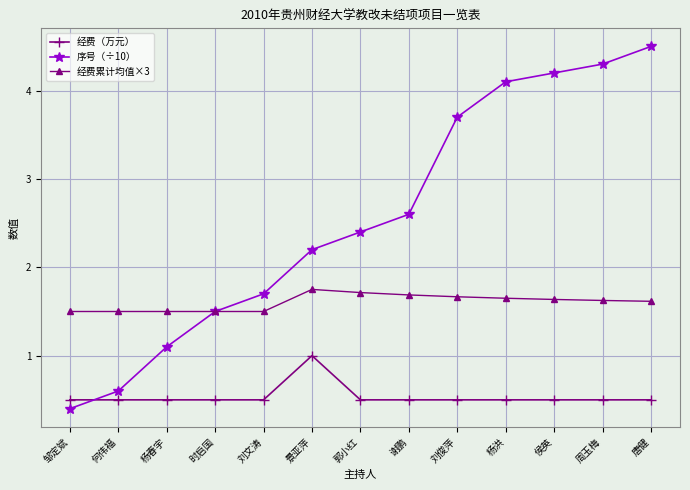

At which category is the sum across all series the highest?

唐健